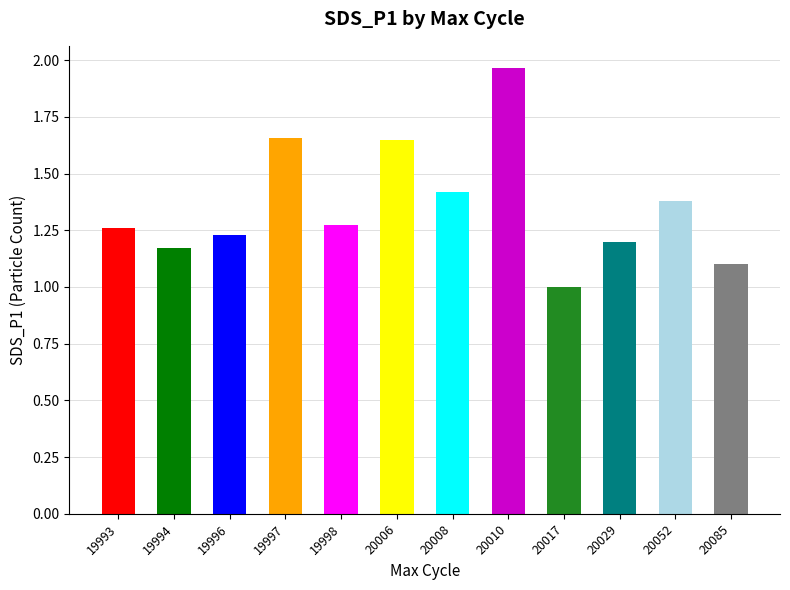

At which label is the value closest to 1?

20017